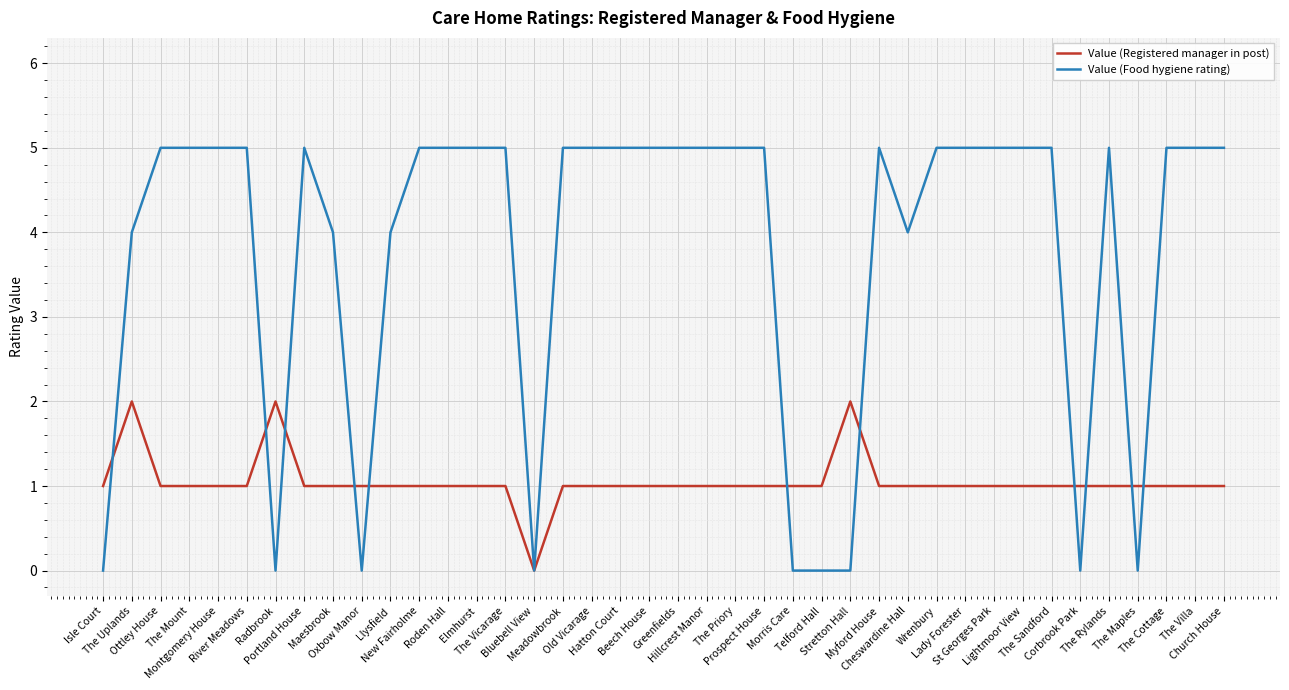

What is the maximum value shown in the chart?

5